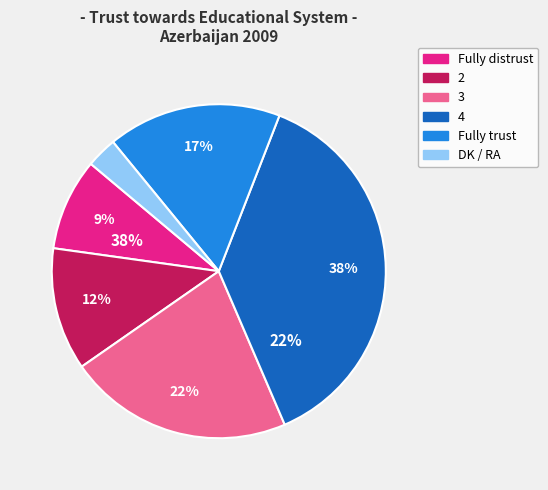

To the nearest percent, what is the difference between the largest and smallest slice percentages?

35%